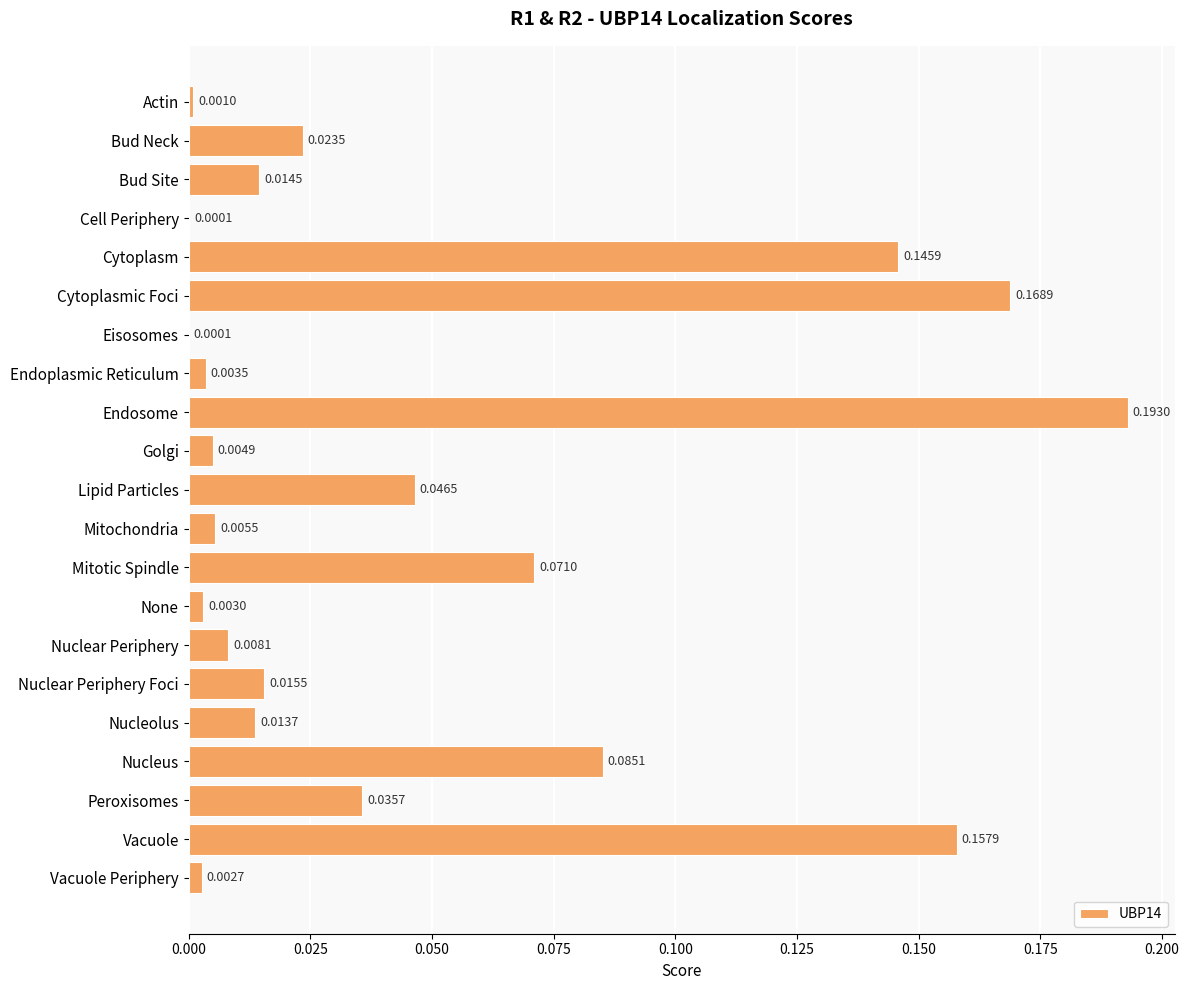

Which category has the highest value across all series?

Endosome